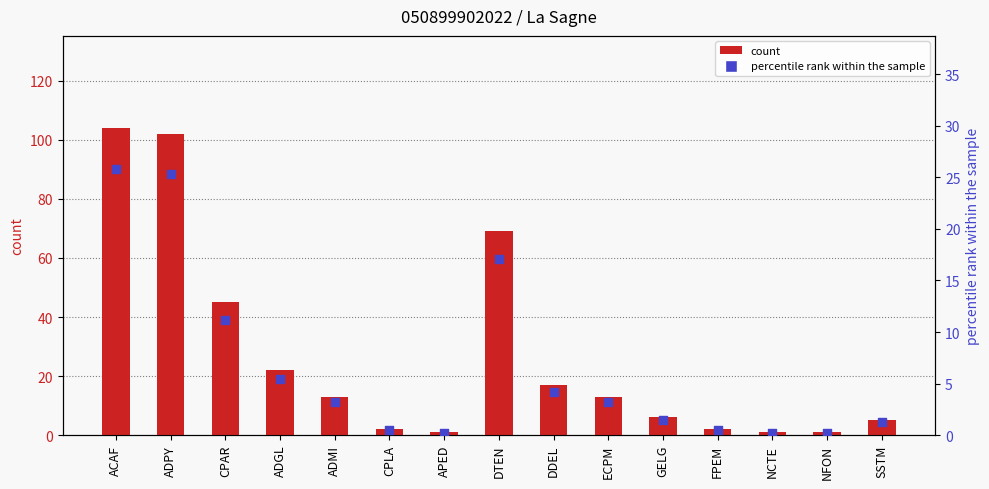

Which series reaches the minimum Y coordinate?

percentile rank within the sample